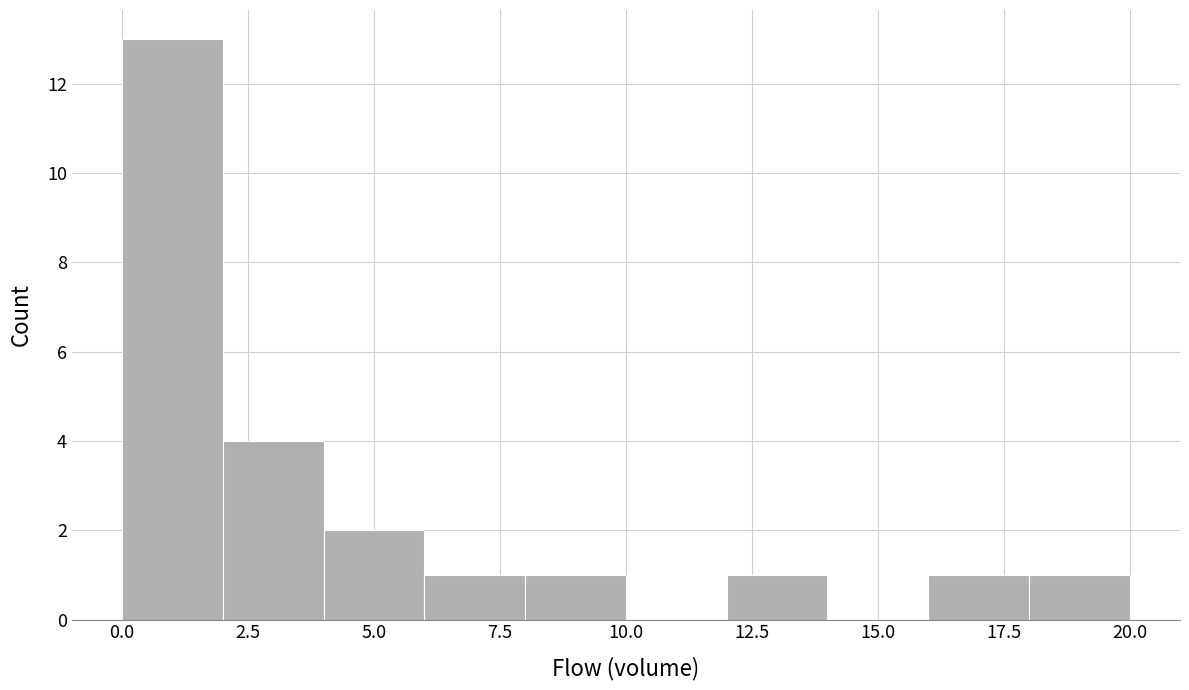

Which range on the x-axis has the tallest bar?

0 to 2